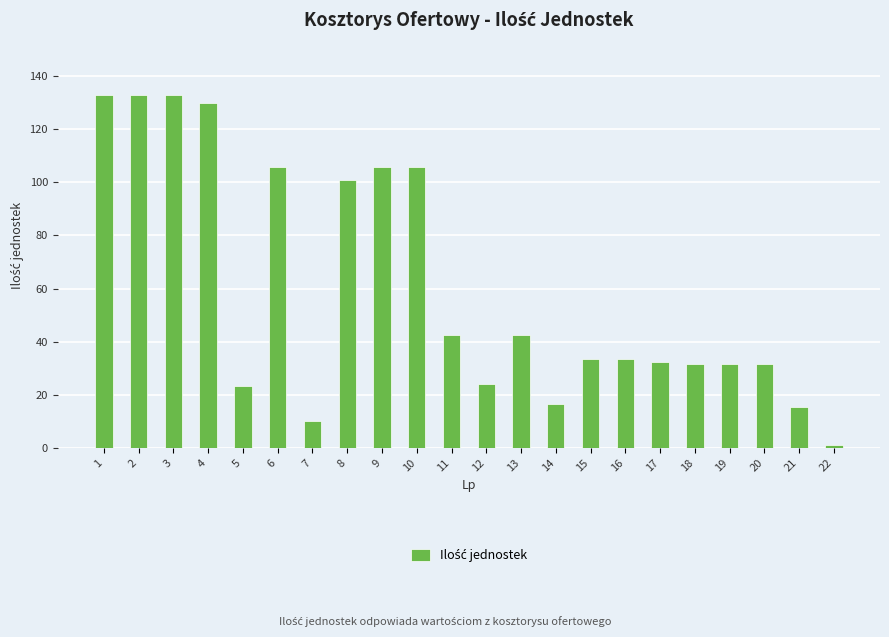

What is the maximum value shown in the chart?

132.6